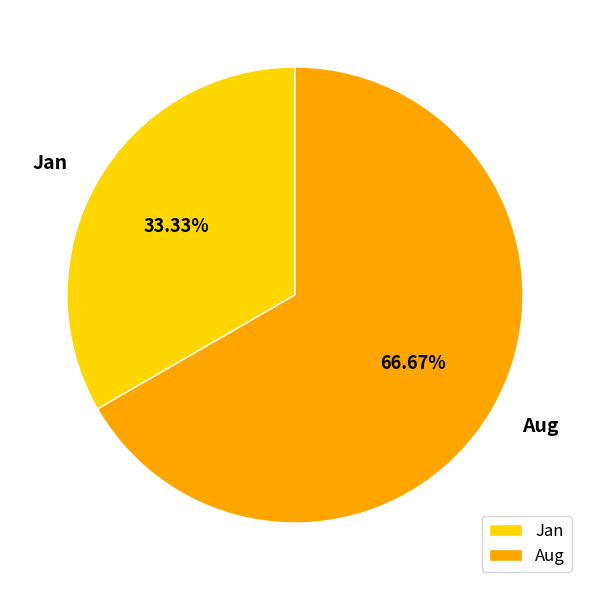

To the nearest percent, what is the combined percentage of Aug and Jan?

100%